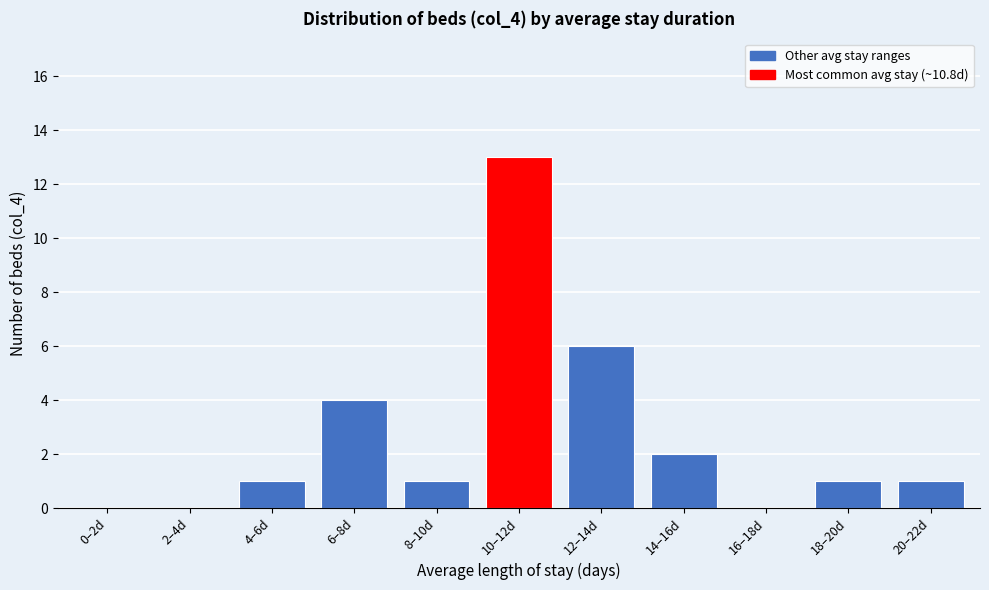

Reading right to left, extract all data points from this chart.

20–22d=1	18–20d=1	16–18d=0	14–16d=2	12–14d=6	10–12d=13	8–10d=1	6–8d=4	4–6d=1	2–4d=0	0–2d=0